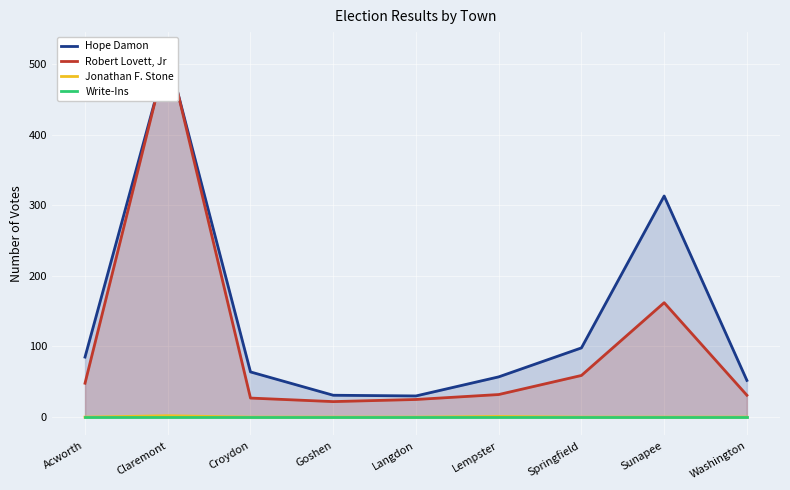

Reading left to right, transcribe all the data shown in this chart.

Hope Damon: 85	514	64	31	30	57	98	313	52
Robert Lovett, Jr: 48	519	27	22	25	32	59	162	31
Jonathan F. Stone: 0	2	0	0	0	1	0	0	0
Write-Ins: 0	0	0	0	0	0	0	0	0